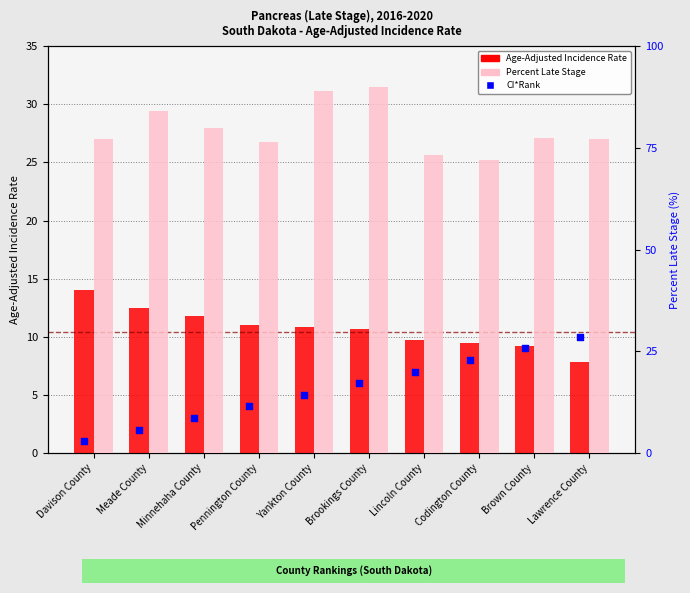

Is the value of Percent of Cases with Late Stage at Brown County greater than the value of Age-Adjusted Incidence Rate at Codington County?

Yes